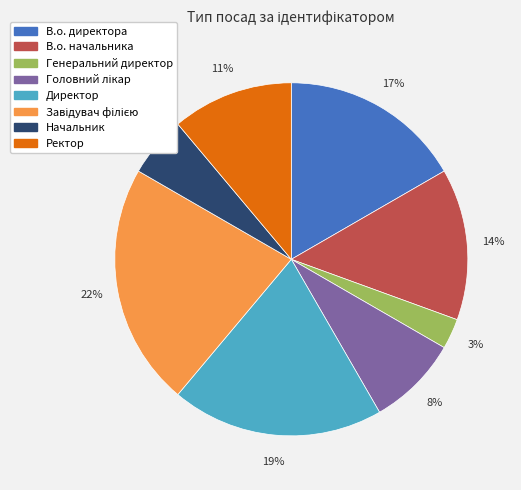

Combined, do В.о. директора and Директор account for over 50%?

No